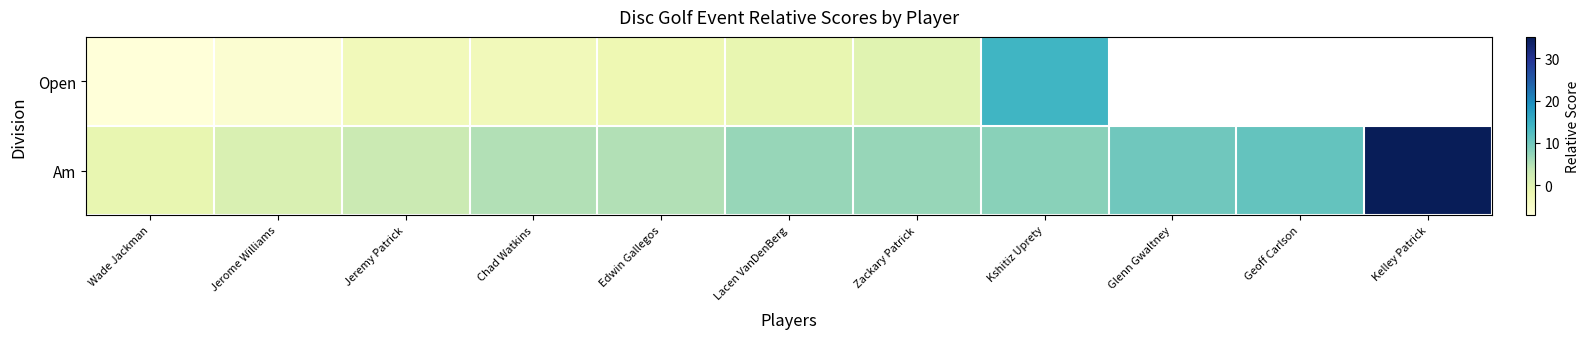

The Am series shows 19.1 at Geoff Carlson. True or false?

False